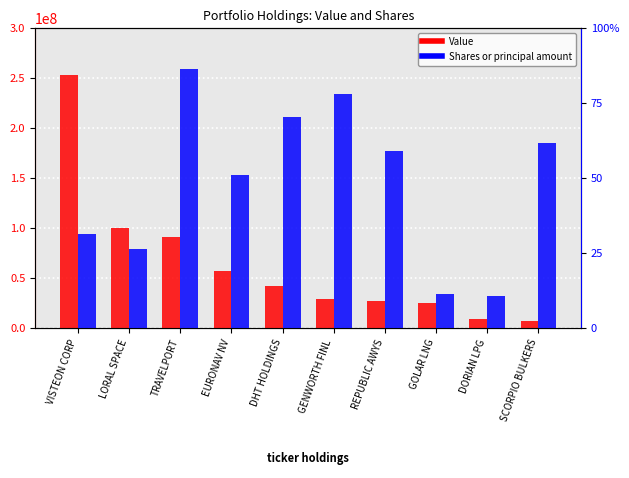

What is the average value of the Value series?

63935500